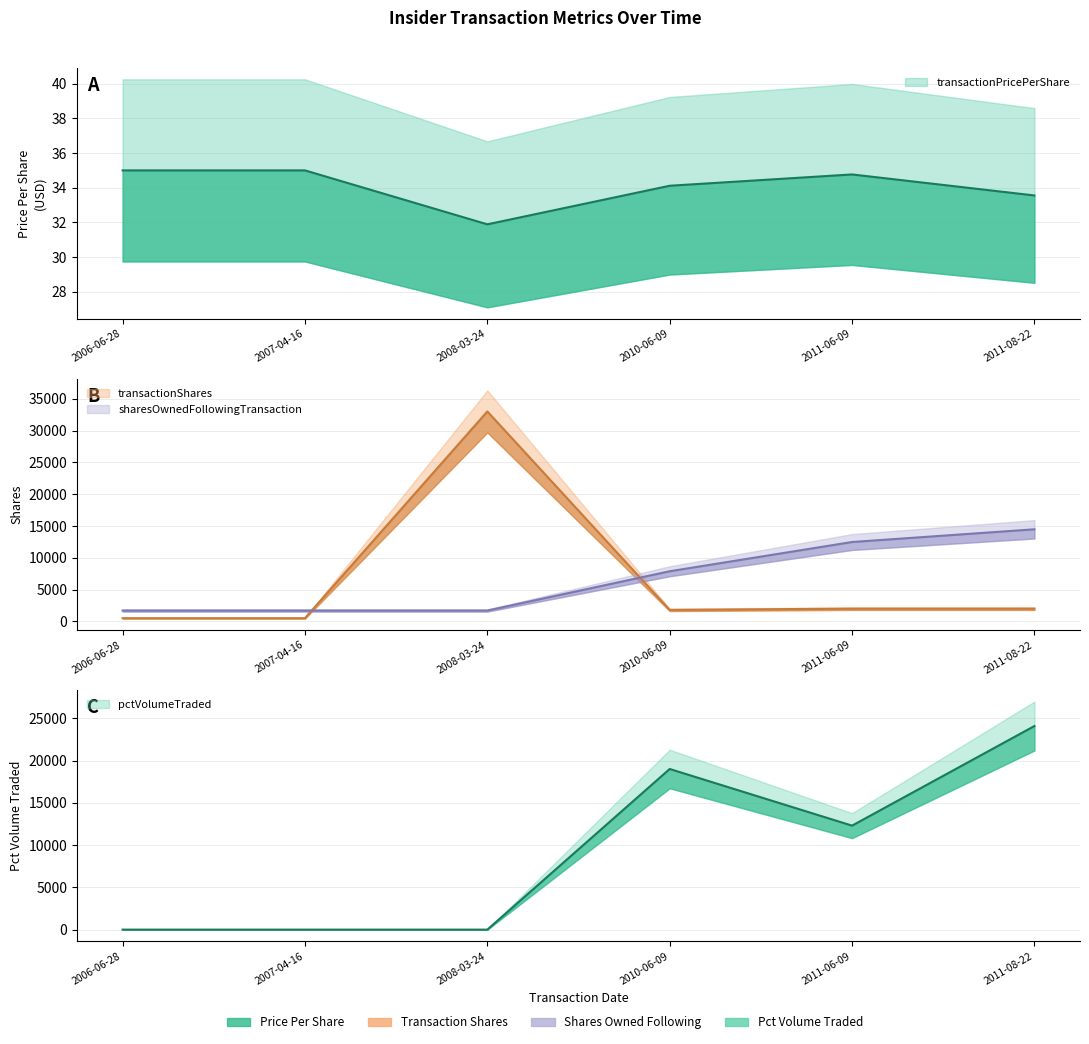

How many distinct data groups are displayed?

4